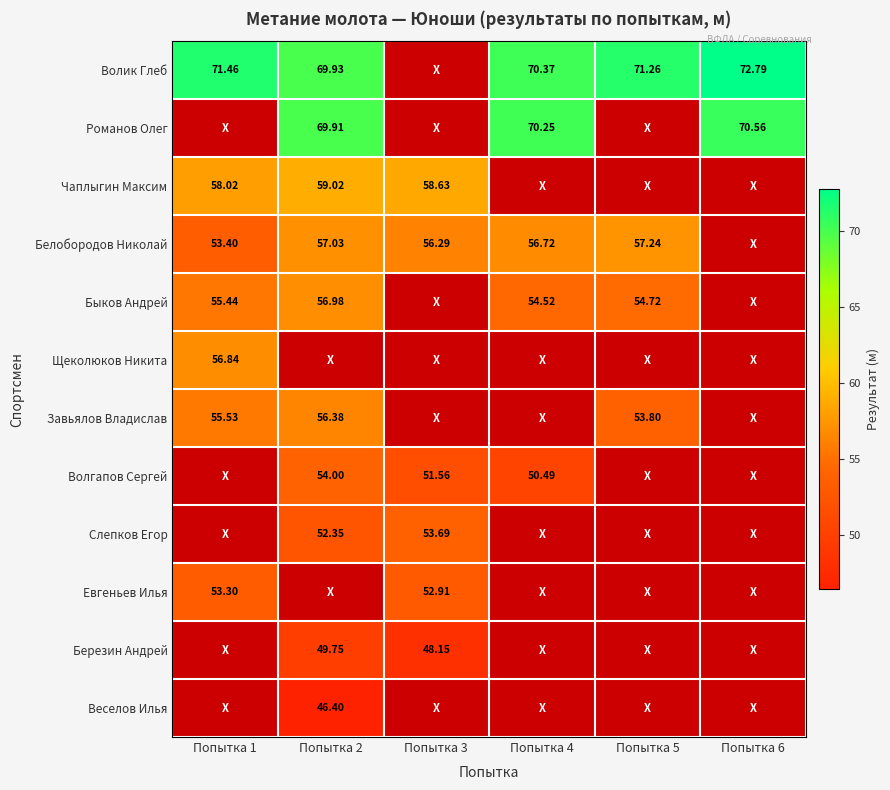

Is the value of Быков Андрей at Попытка 1 greater than the value of Волик Глеб at Попытка 5?

No